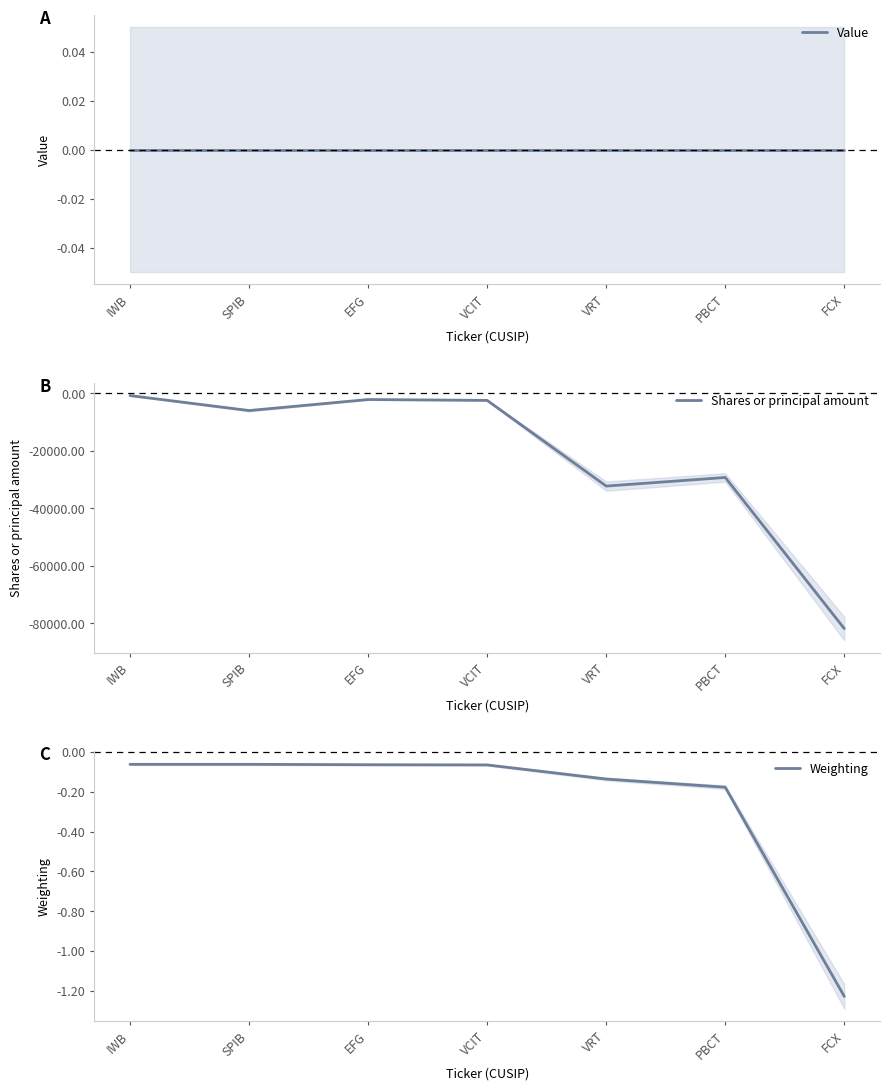

What is the highest value of the Shares or principal amount series?

-822